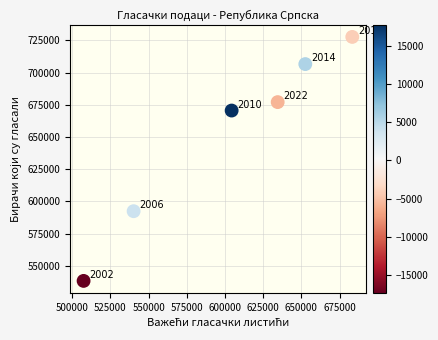

What Y value in the scatter plot is closest to 633001?

670517